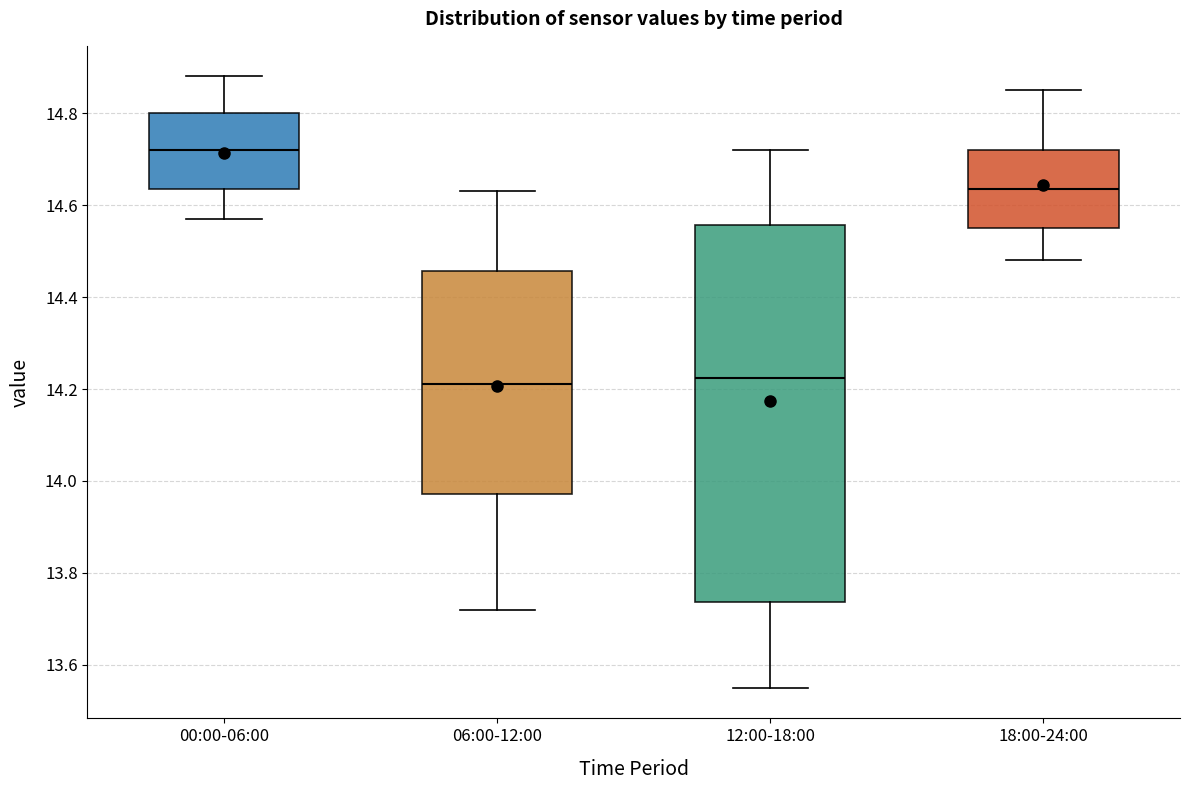

Which box's median line is the highest?

00:00-06:00